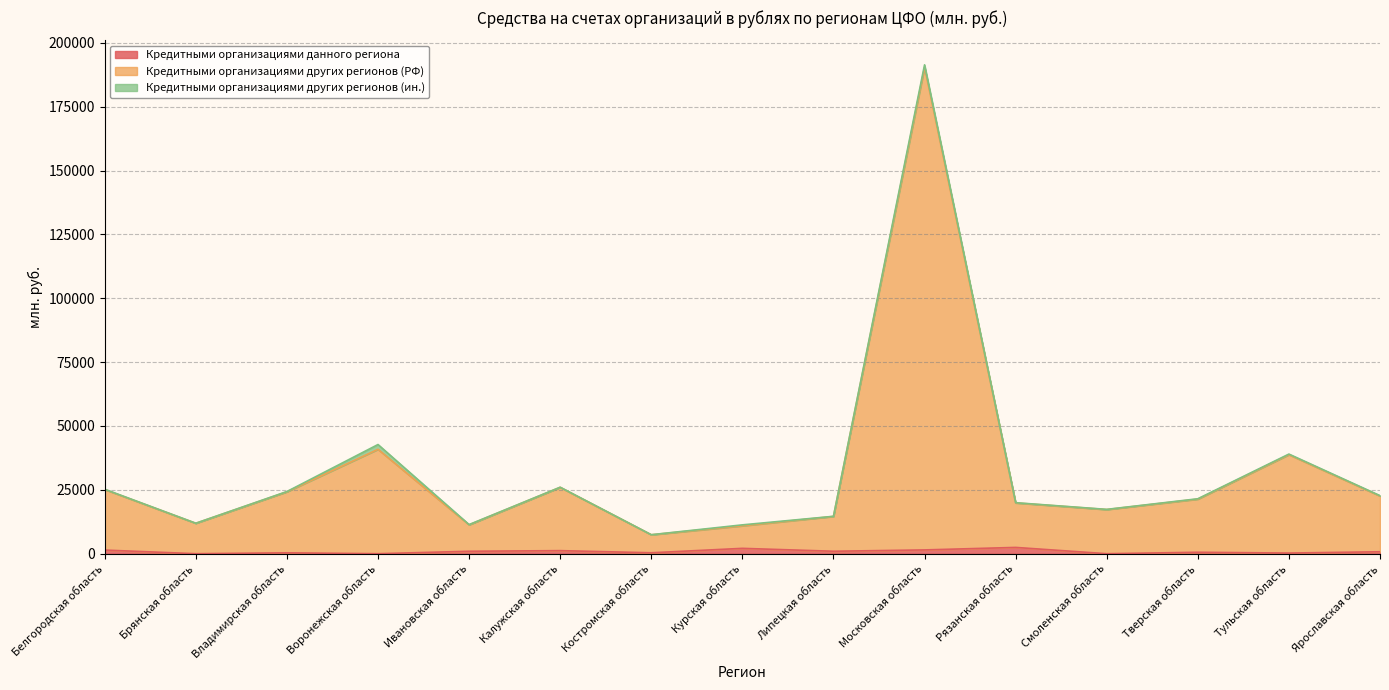

Does the chart have visible grid lines?

Yes